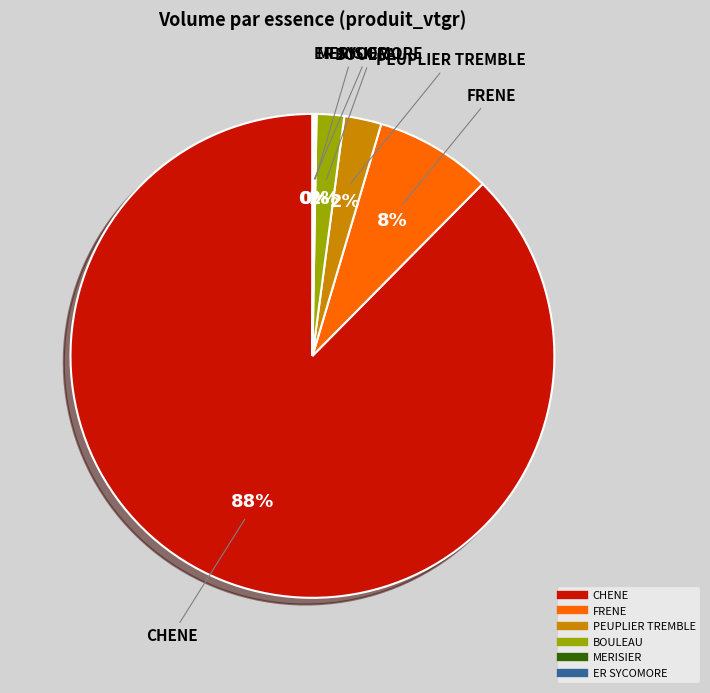

The BOULEAU slice represents 2% of the pie. True or false?

True